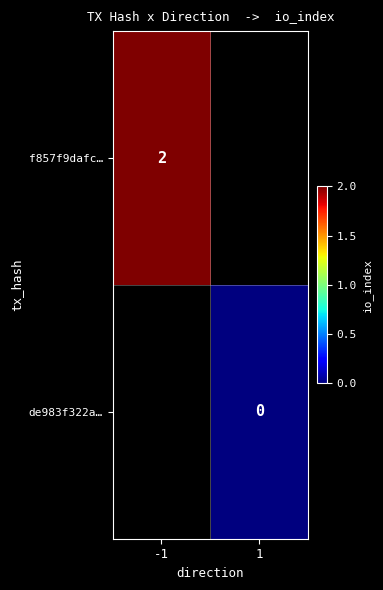

Is the value of f857f9dafc… at -1 greater than the value of de983f322a… at 1?

Yes